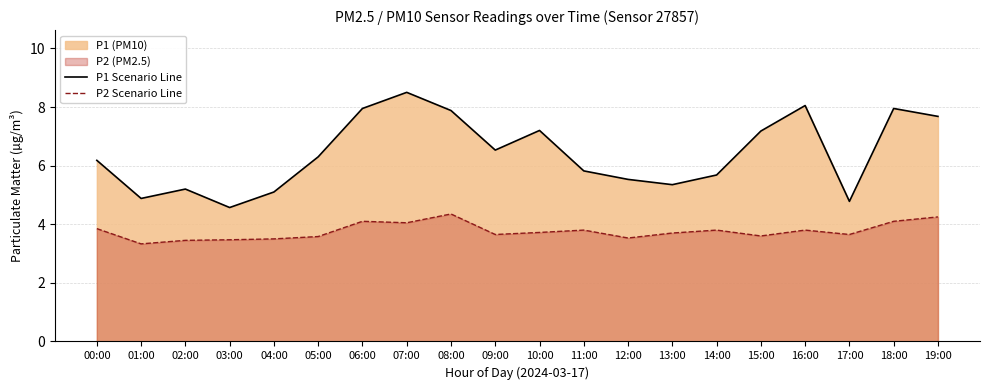

Reading left to right, list all the values displayed in this chart.

P1 Scenario Line: 6.2	4.9	5.2	4.6	5.1	6.3	8.0	8.5	7.9	6.5	7.2	5.8	5.5	5.3	5.7	7.2	8.1	4.8	8.0	7.7
P2 Scenario Line: 3.9	3.3	3.5	3.5	3.5	3.6	4.1	4.0	4.3	3.6	3.7	3.8	3.5	3.7	3.8	3.6	3.8	3.6	4.1	4.2